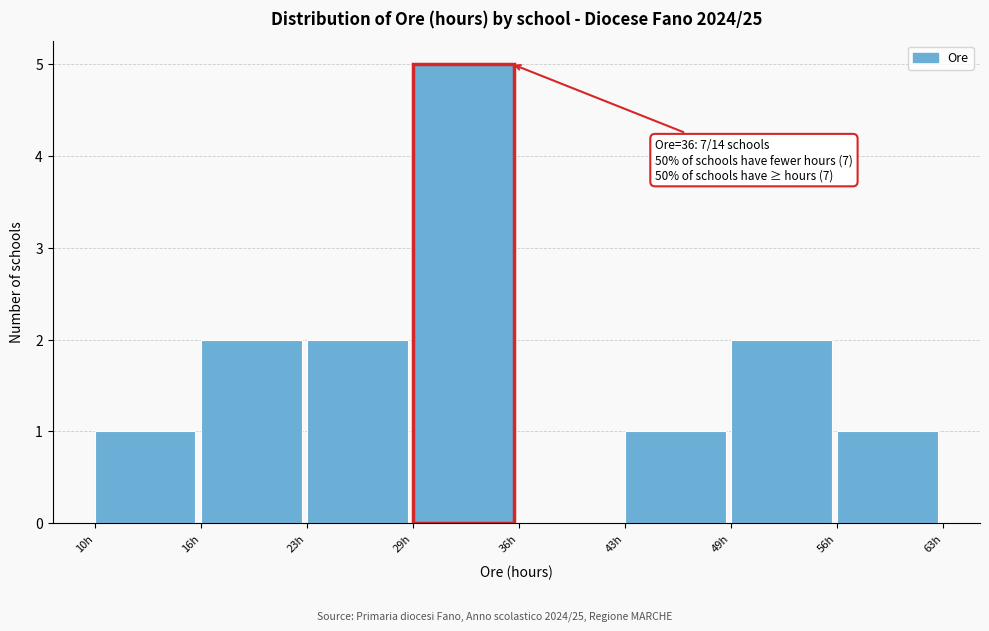

Reading right to left, list all the values displayed in this chart.

56h=1	49h=2	43h=1	36h=0	29h=5	23h=2	16h=2	10h=1